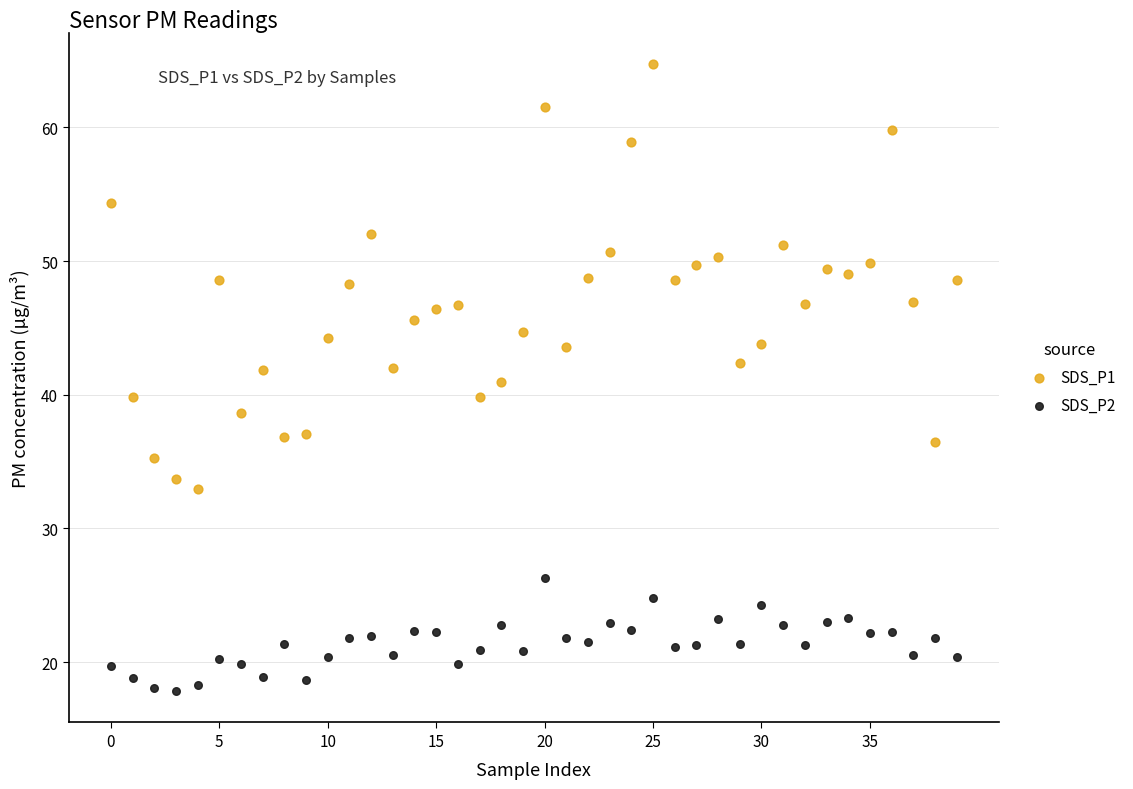

Which series has the widest spread of Y values?

SDS_P1